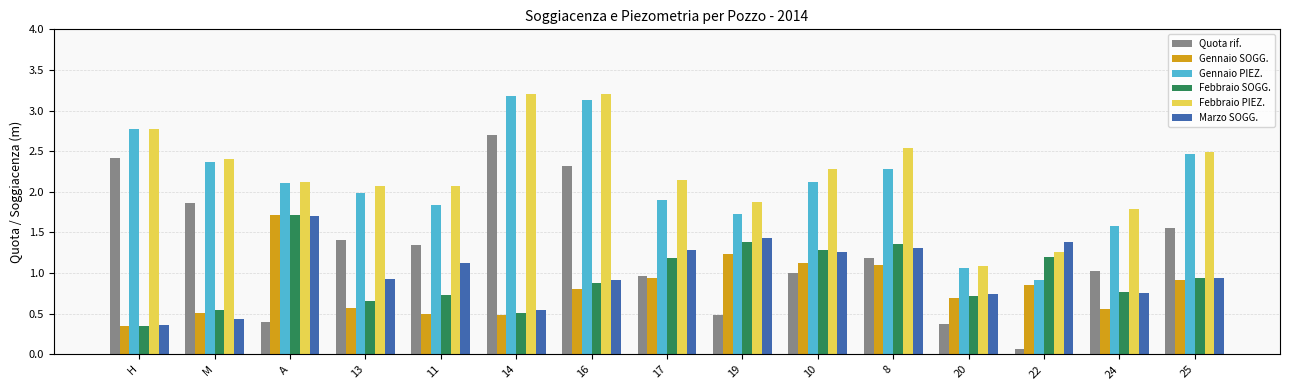

At which category is the sum across all series the highest?

16